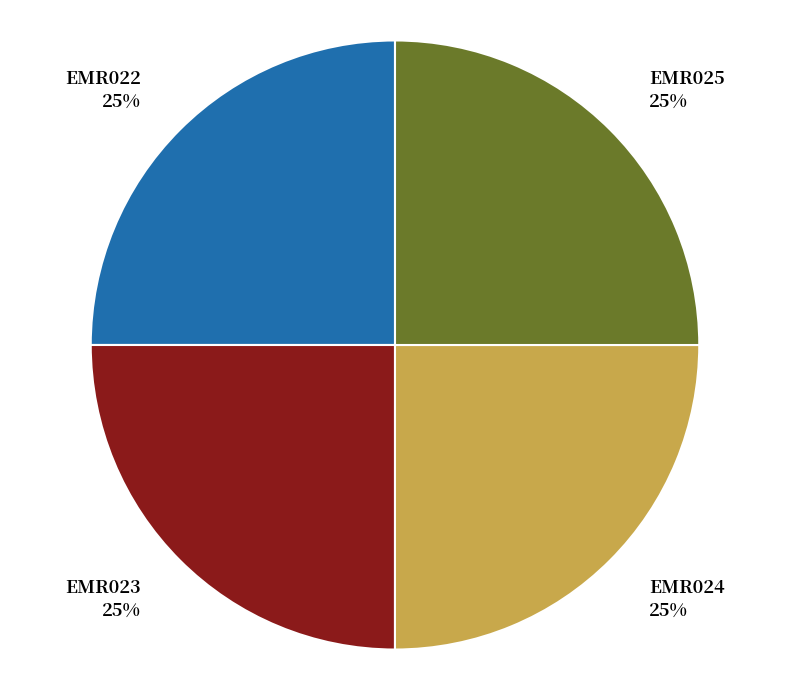

To the nearest percent, what percentage of the pie is EMR025?

25%